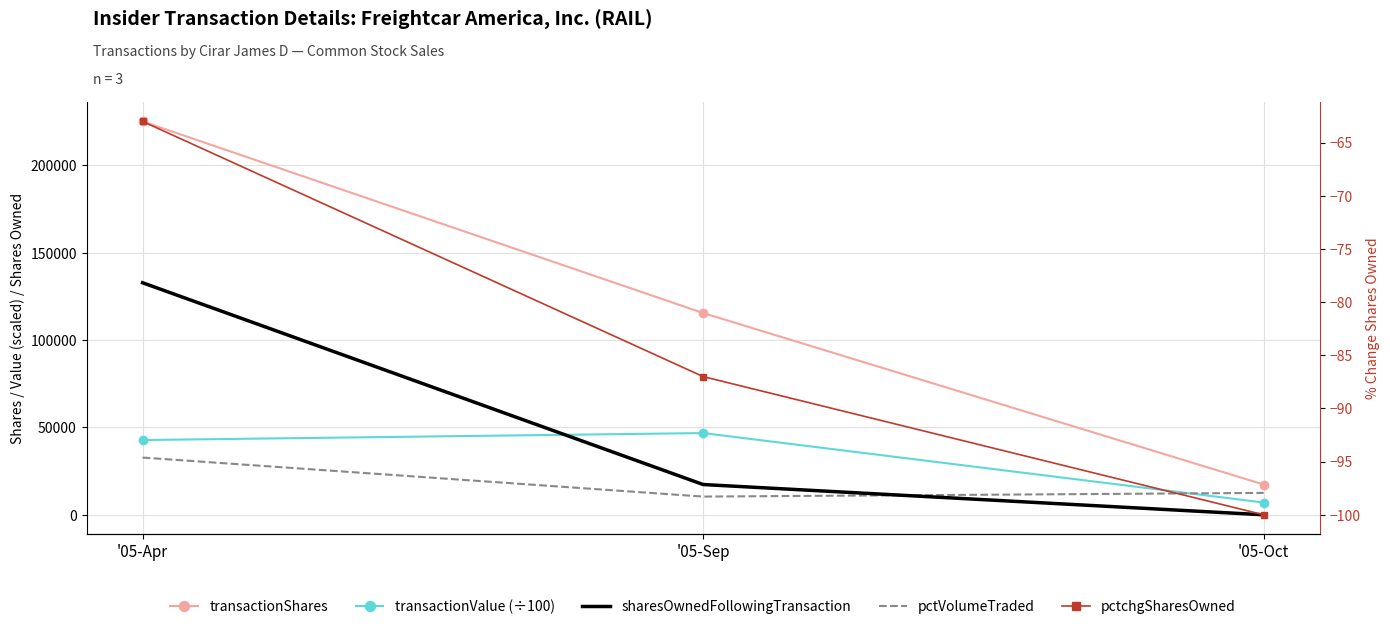

At how many categories does at least one series exceed 56519?

2